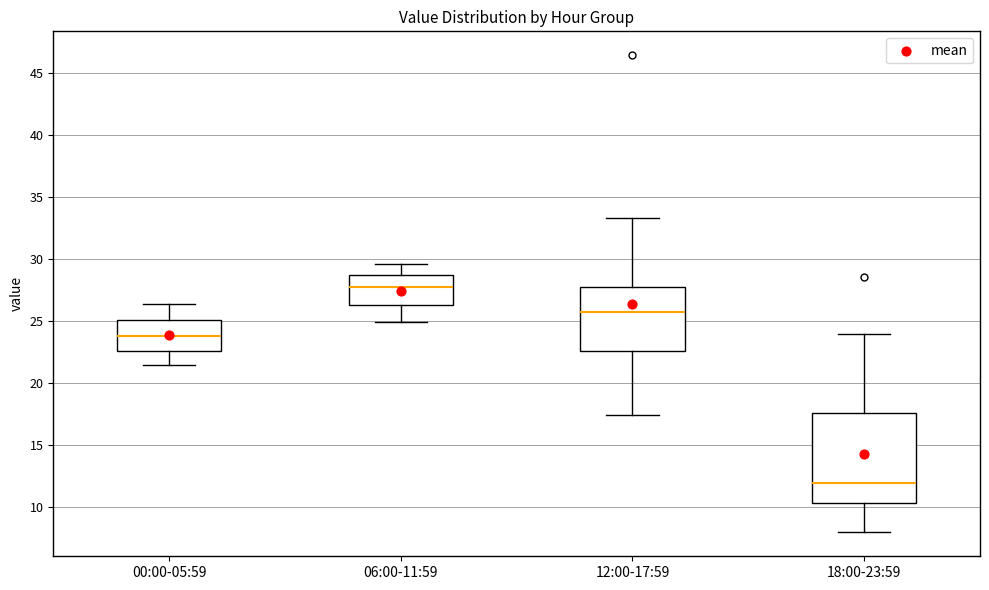

Reading left to right, read every box against the y-axis: the position of its median line, the range the box covers, and the ends of its whiskers. The values are not printed on the chart, so give them approximately, as read against the axis.

00:00-05:59: median 24.0, box 22.5 to 25.0, whiskers 21.5 to 26.5
06:00-11:59: median 27.5, box 26.5 to 28.5, whiskers 25.0 to 29.5
12:00-17:59: median 25.5, box 22.5 to 27.5, whiskers 17.5 to 33.5
18:00-23:59: median 12.0, box 10.5 to 17.5, whiskers 8.0 to 24.0